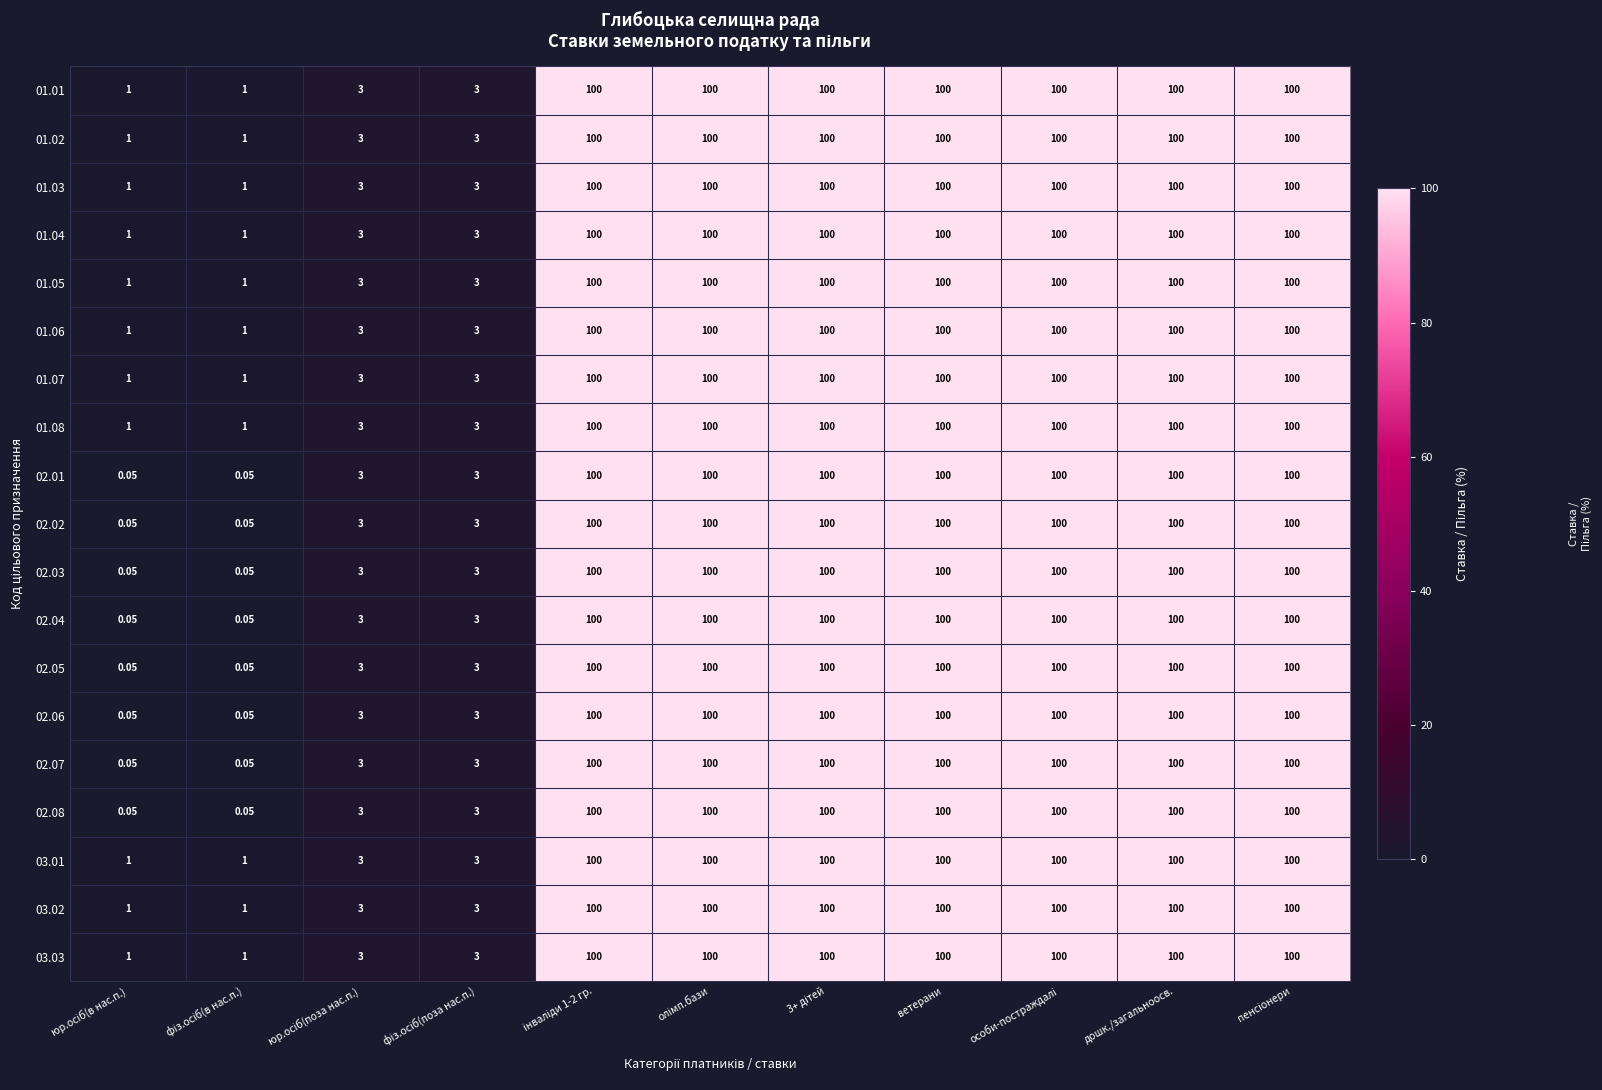

Reading right to left, list all the values displayed in this chart.

01.01: пенсіонери=100.0	дошк./загальноосв.=100.0	особи-постраждалі=100.0	ветерани=100.0	3+ дітей=100.0	олімп.бази=100.0	інваліди 1-2 гр.=100.0	фіз.осіб(поза нас.п.)=3.0	юр.осіб(поза нас.п.)=3.0	фіз.осіб(в нас.п.)=1.0	юр.осіб(в нас.п.)=1.0
01.02: пенсіонери=100.0	дошк./загальноосв.=100.0	особи-постраждалі=100.0	ветерани=100.0	3+ дітей=100.0	олімп.бази=100.0	інваліди 1-2 гр.=100.0	фіз.осіб(поза нас.п.)=3.0	юр.осіб(поза нас.п.)=3.0	фіз.осіб(в нас.п.)=1.0	юр.осіб(в нас.п.)=1.0
01.03: пенсіонери=100.0	дошк./загальноосв.=100.0	особи-постраждалі=100.0	ветерани=100.0	3+ дітей=100.0	олімп.бази=100.0	інваліди 1-2 гр.=100.0	фіз.осіб(поза нас.п.)=3.0	юр.осіб(поза нас.п.)=3.0	фіз.осіб(в нас.п.)=1.0	юр.осіб(в нас.п.)=1.0
01.04: пенсіонери=100.0	дошк./загальноосв.=100.0	особи-постраждалі=100.0	ветерани=100.0	3+ дітей=100.0	олімп.бази=100.0	інваліди 1-2 гр.=100.0	фіз.осіб(поза нас.п.)=3.0	юр.осіб(поза нас.п.)=3.0	фіз.осіб(в нас.п.)=1.0	юр.осіб(в нас.п.)=1.0
01.05: пенсіонери=100.0	дошк./загальноосв.=100.0	особи-постраждалі=100.0	ветерани=100.0	3+ дітей=100.0	олімп.бази=100.0	інваліди 1-2 гр.=100.0	фіз.осіб(поза нас.п.)=3.0	юр.осіб(поза нас.п.)=3.0	фіз.осіб(в нас.п.)=1.0	юр.осіб(в нас.п.)=1.0
01.06: пенсіонери=100.0	дошк./загальноосв.=100.0	особи-постраждалі=100.0	ветерани=100.0	3+ дітей=100.0	олімп.бази=100.0	інваліди 1-2 гр.=100.0	фіз.осіб(поза нас.п.)=3.0	юр.осіб(поза нас.п.)=3.0	фіз.осіб(в нас.п.)=1.0	юр.осіб(в нас.п.)=1.0
01.07: пенсіонери=100.0	дошк./загальноосв.=100.0	особи-постраждалі=100.0	ветерани=100.0	3+ дітей=100.0	олімп.бази=100.0	інваліди 1-2 гр.=100.0	фіз.осіб(поза нас.п.)=3.0	юр.осіб(поза нас.п.)=3.0	фіз.осіб(в нас.п.)=1.0	юр.осіб(в нас.п.)=1.0
01.08: пенсіонери=100.0	дошк./загальноосв.=100.0	особи-постраждалі=100.0	ветерани=100.0	3+ дітей=100.0	олімп.бази=100.0	інваліди 1-2 гр.=100.0	фіз.осіб(поза нас.п.)=3.0	юр.осіб(поза нас.п.)=3.0	фіз.осіб(в нас.п.)=1.0	юр.осіб(в нас.п.)=1.0
02.01: пенсіонери=100.0	дошк./загальноосв.=100.0	особи-постраждалі=100.0	ветерани=100.0	3+ дітей=100.0	олімп.бази=100.0	інваліди 1-2 гр.=100.0	фіз.осіб(поза нас.п.)=3.0	юр.осіб(поза нас.п.)=3.0	фіз.осіб(в нас.п.)=0.1	юр.осіб(в нас.п.)=0.1
02.02: пенсіонери=100.0	дошк./загальноосв.=100.0	особи-постраждалі=100.0	ветерани=100.0	3+ дітей=100.0	олімп.бази=100.0	інваліди 1-2 гр.=100.0	фіз.осіб(поза нас.п.)=3.0	юр.осіб(поза нас.п.)=3.0	фіз.осіб(в нас.п.)=0.1	юр.осіб(в нас.п.)=0.1
02.03: пенсіонери=100.0	дошк./загальноосв.=100.0	особи-постраждалі=100.0	ветерани=100.0	3+ дітей=100.0	олімп.бази=100.0	інваліди 1-2 гр.=100.0	фіз.осіб(поза нас.п.)=3.0	юр.осіб(поза нас.п.)=3.0	фіз.осіб(в нас.п.)=0.1	юр.осіб(в нас.п.)=0.1
02.04: пенсіонери=100.0	дошк./загальноосв.=100.0	особи-постраждалі=100.0	ветерани=100.0	3+ дітей=100.0	олімп.бази=100.0	інваліди 1-2 гр.=100.0	фіз.осіб(поза нас.п.)=3.0	юр.осіб(поза нас.п.)=3.0	фіз.осіб(в нас.п.)=0.1	юр.осіб(в нас.п.)=0.1
02.05: пенсіонери=100.0	дошк./загальноосв.=100.0	особи-постраждалі=100.0	ветерани=100.0	3+ дітей=100.0	олімп.бази=100.0	інваліди 1-2 гр.=100.0	фіз.осіб(поза нас.п.)=3.0	юр.осіб(поза нас.п.)=3.0	фіз.осіб(в нас.п.)=0.1	юр.осіб(в нас.п.)=0.1
02.06: пенсіонери=100.0	дошк./загальноосв.=100.0	особи-постраждалі=100.0	ветерани=100.0	3+ дітей=100.0	олімп.бази=100.0	інваліди 1-2 гр.=100.0	фіз.осіб(поза нас.п.)=3.0	юр.осіб(поза нас.п.)=3.0	фіз.осіб(в нас.п.)=0.1	юр.осіб(в нас.п.)=0.1
02.07: пенсіонери=100.0	дошк./загальноосв.=100.0	особи-постраждалі=100.0	ветерани=100.0	3+ дітей=100.0	олімп.бази=100.0	інваліди 1-2 гр.=100.0	фіз.осіб(поза нас.п.)=3.0	юр.осіб(поза нас.п.)=3.0	фіз.осіб(в нас.п.)=0.1	юр.осіб(в нас.п.)=0.1
02.08: пенсіонери=100.0	дошк./загальноосв.=100.0	особи-постраждалі=100.0	ветерани=100.0	3+ дітей=100.0	олімп.бази=100.0	інваліди 1-2 гр.=100.0	фіз.осіб(поза нас.п.)=3.0	юр.осіб(поза нас.п.)=3.0	фіз.осіб(в нас.п.)=0.1	юр.осіб(в нас.п.)=0.1
03.01: пенсіонери=100.0	дошк./загальноосв.=100.0	особи-постраждалі=100.0	ветерани=100.0	3+ дітей=100.0	олімп.бази=100.0	інваліди 1-2 гр.=100.0	фіз.осіб(поза нас.п.)=3.0	юр.осіб(поза нас.п.)=3.0	фіз.осіб(в нас.п.)=1.0	юр.осіб(в нас.п.)=1.0
03.02: пенсіонери=100.0	дошк./загальноосв.=100.0	особи-постраждалі=100.0	ветерани=100.0	3+ дітей=100.0	олімп.бази=100.0	інваліди 1-2 гр.=100.0	фіз.осіб(поза нас.п.)=3.0	юр.осіб(поза нас.п.)=3.0	фіз.осіб(в нас.п.)=1.0	юр.осіб(в нас.п.)=1.0
03.03: пенсіонери=100.0	дошк./загальноосв.=100.0	особи-постраждалі=100.0	ветерани=100.0	3+ дітей=100.0	олімп.бази=100.0	інваліди 1-2 гр.=100.0	фіз.осіб(поза нас.п.)=3.0	юр.осіб(поза нас.п.)=3.0	фіз.осіб(в нас.п.)=1.0	юр.осіб(в нас.п.)=1.0